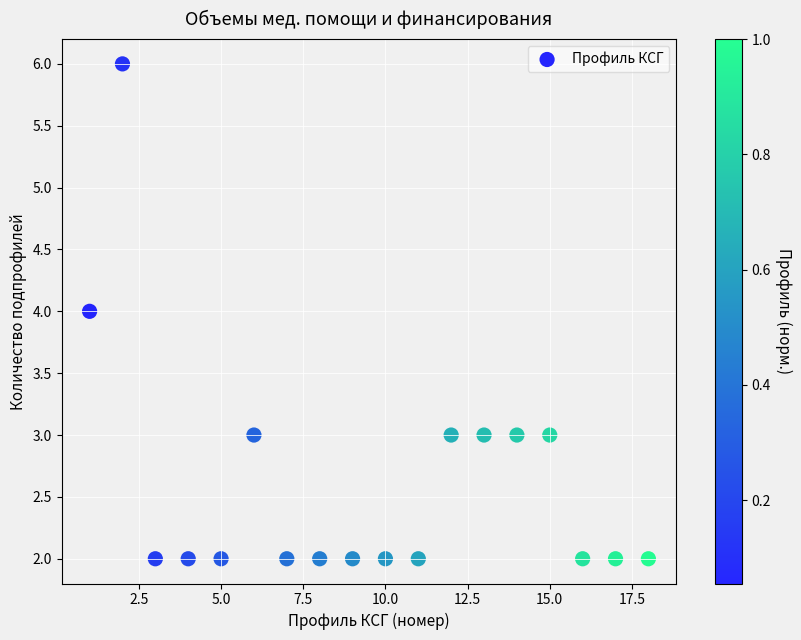

What is the range of Y values (max minus min)?

4